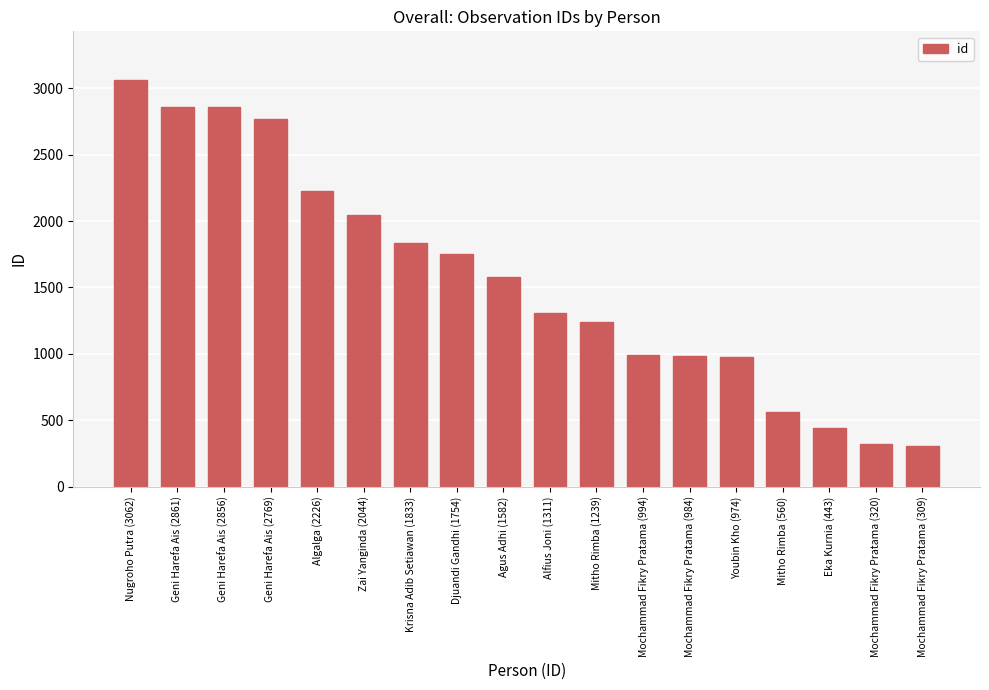

How many data points does each series have?

18